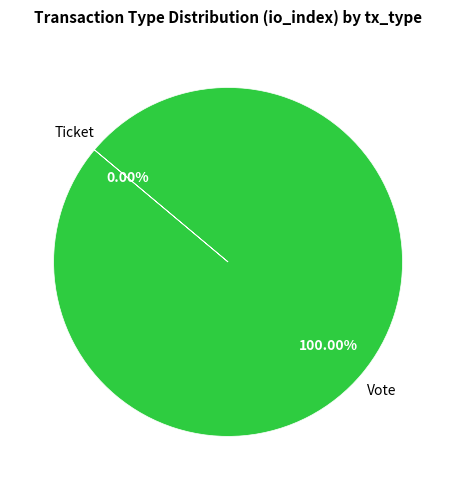

True or false: Vote accounts for 93% of the total.

False